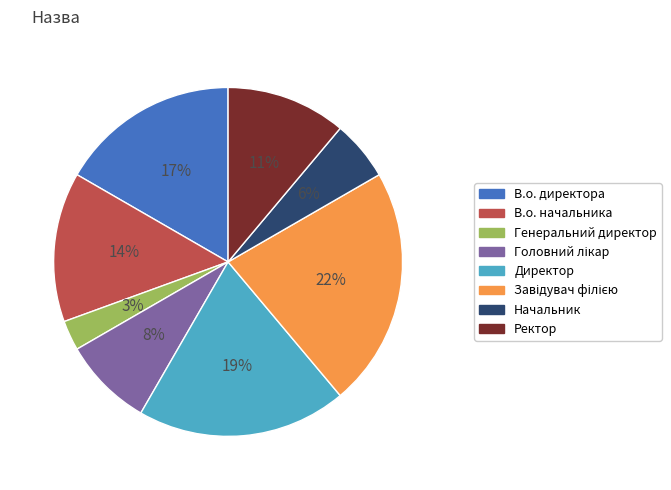

To the nearest percent, what is the combined percentage of Ректор and Начальник?

17%